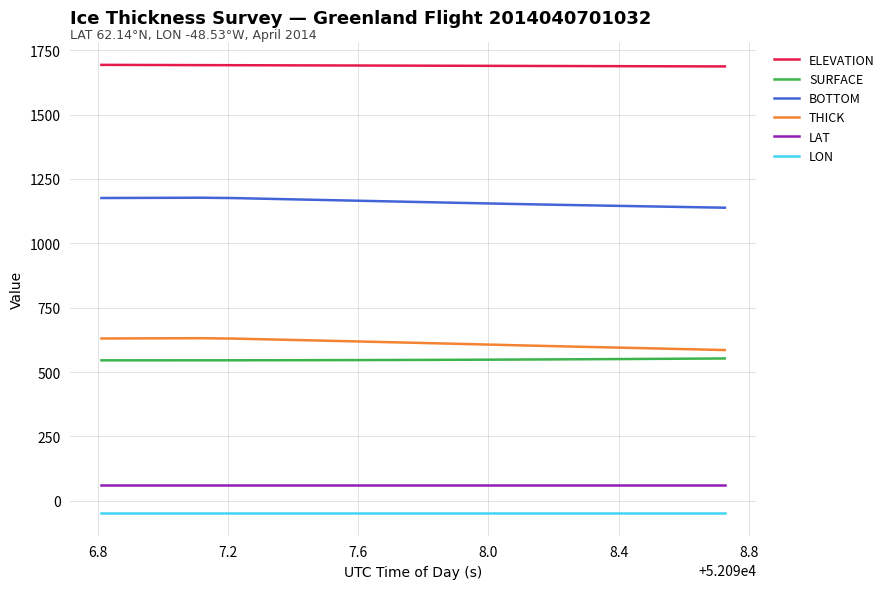

Which series has the largest total across all categories?

ELEVATION